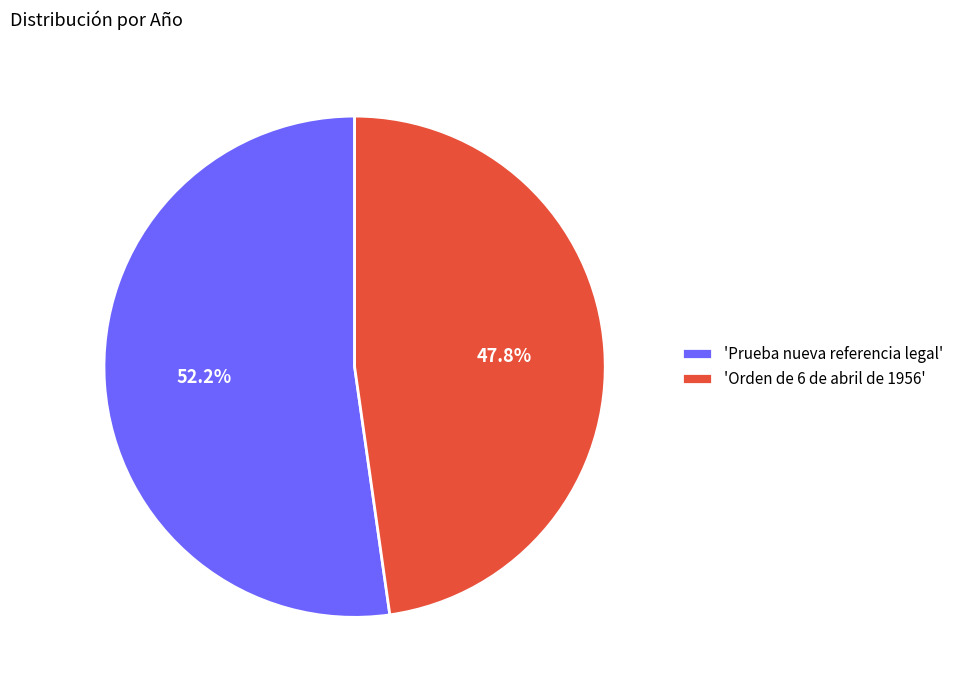

What is the majority slice?

'Prueba nueva referencia legal'